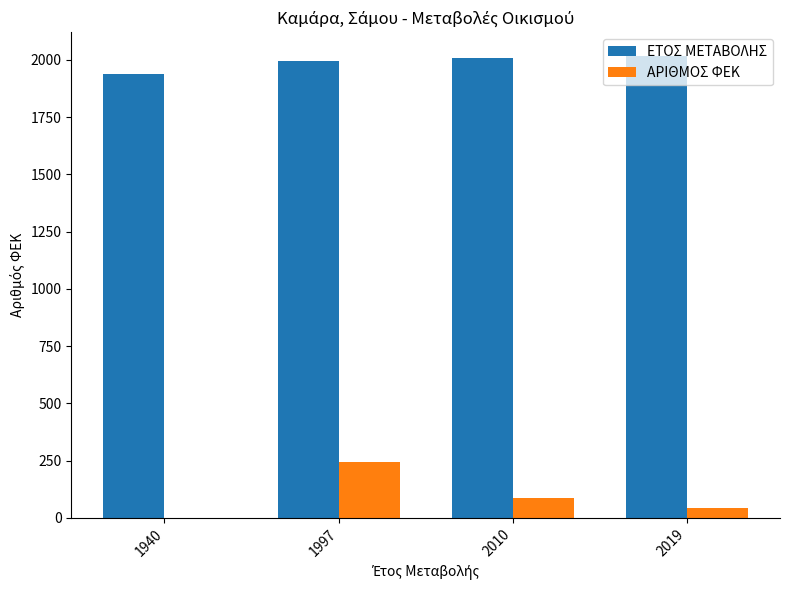

Which series changed the most between 1997 and 2019?

ΑΡΙΘΜΟΣ ΦΕΚ